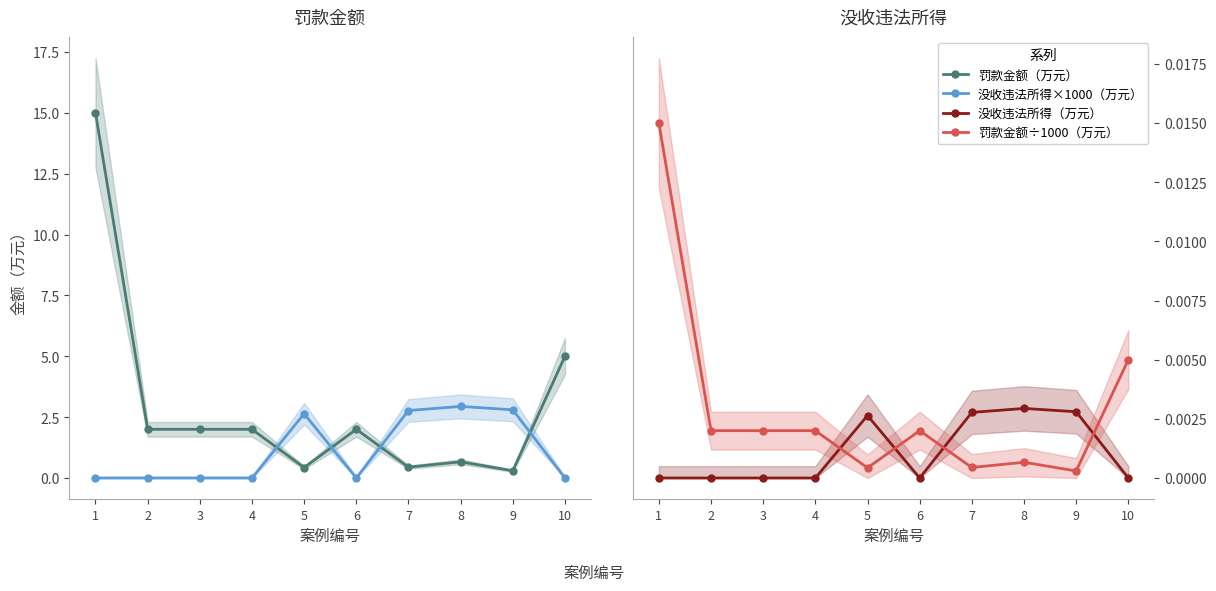

What is the difference between the highest and lowest values at 4?

2.0